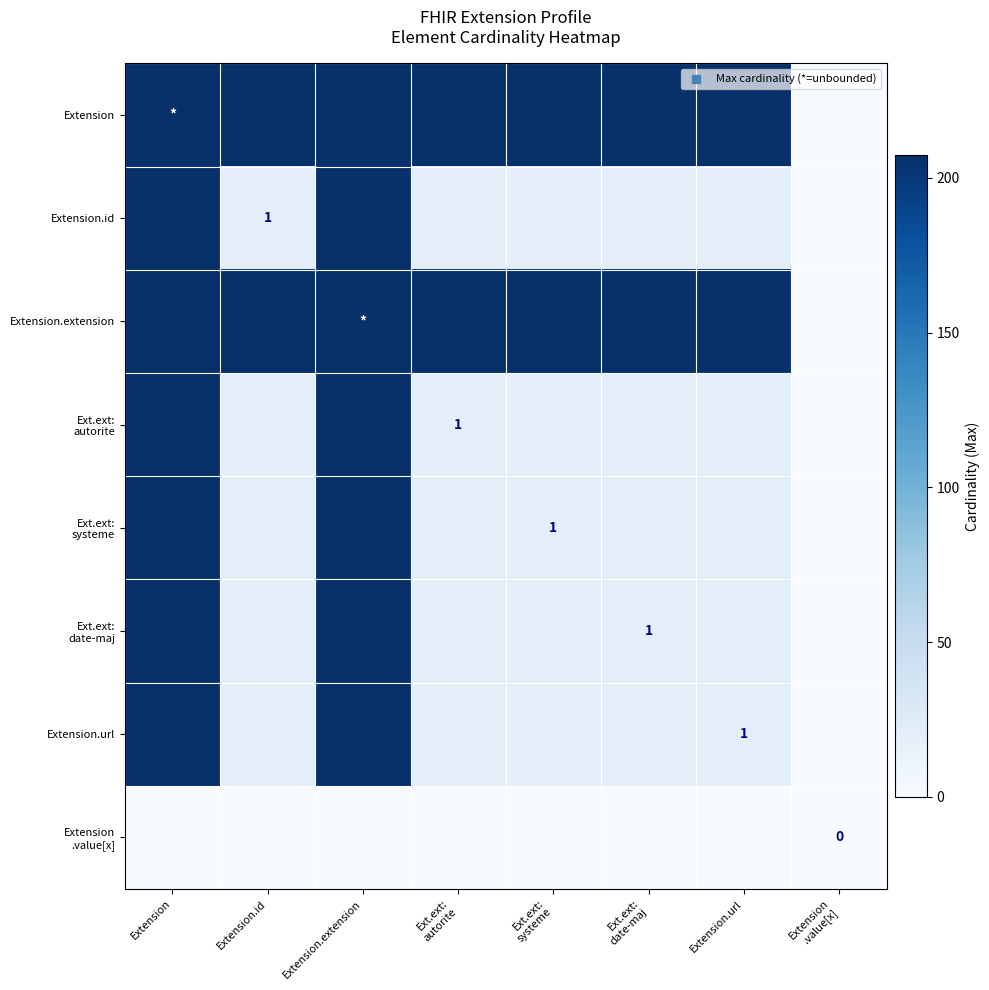

At which label does Extension.extension reach its peak?

Extension